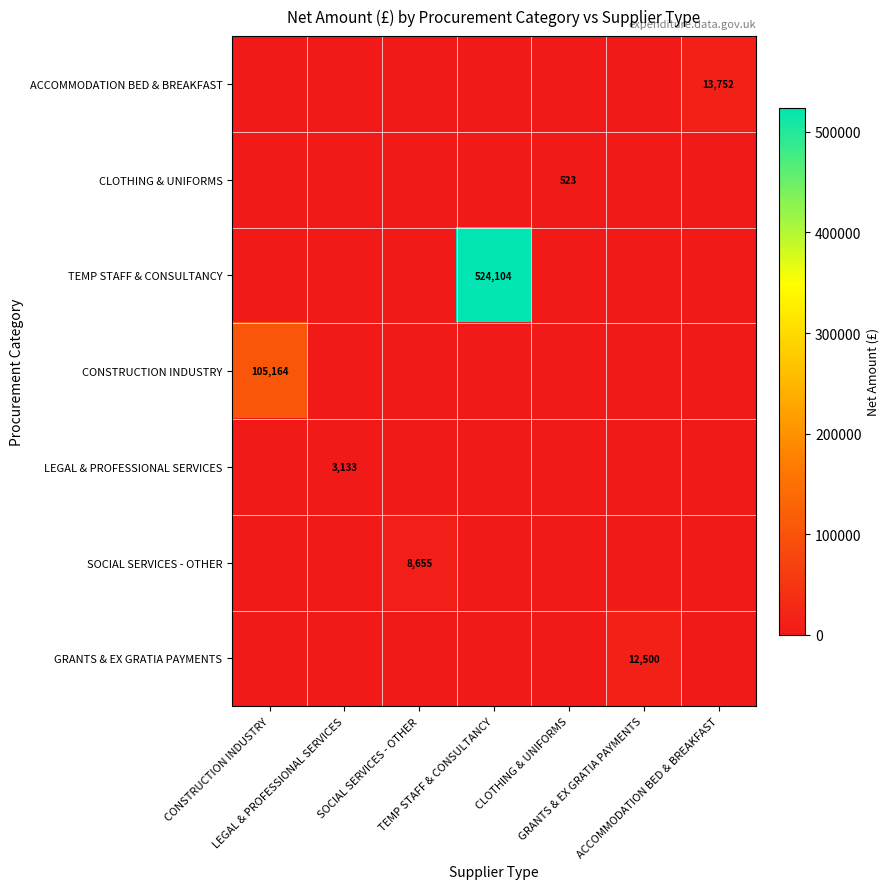

Which series has the largest total across all categories?

TEMP STAFF & CONSULTANCY